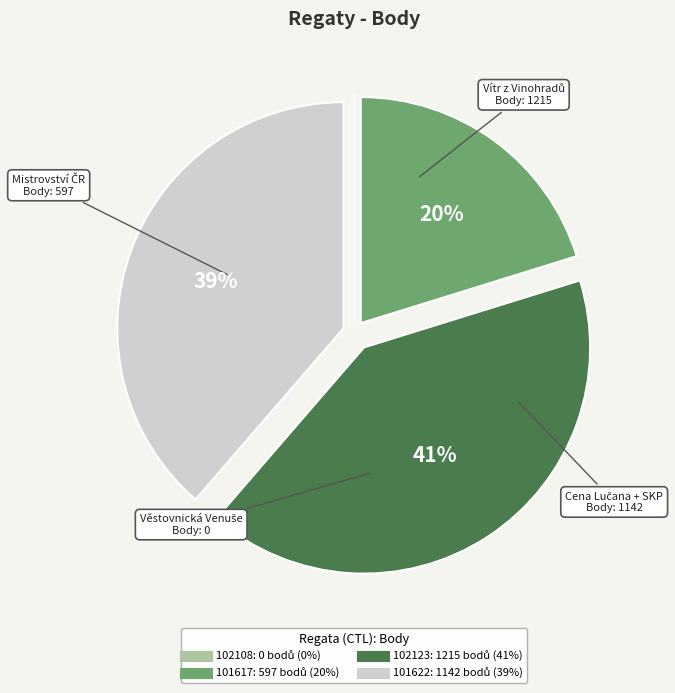

Is there any slice that represents more than half of the pie?

No